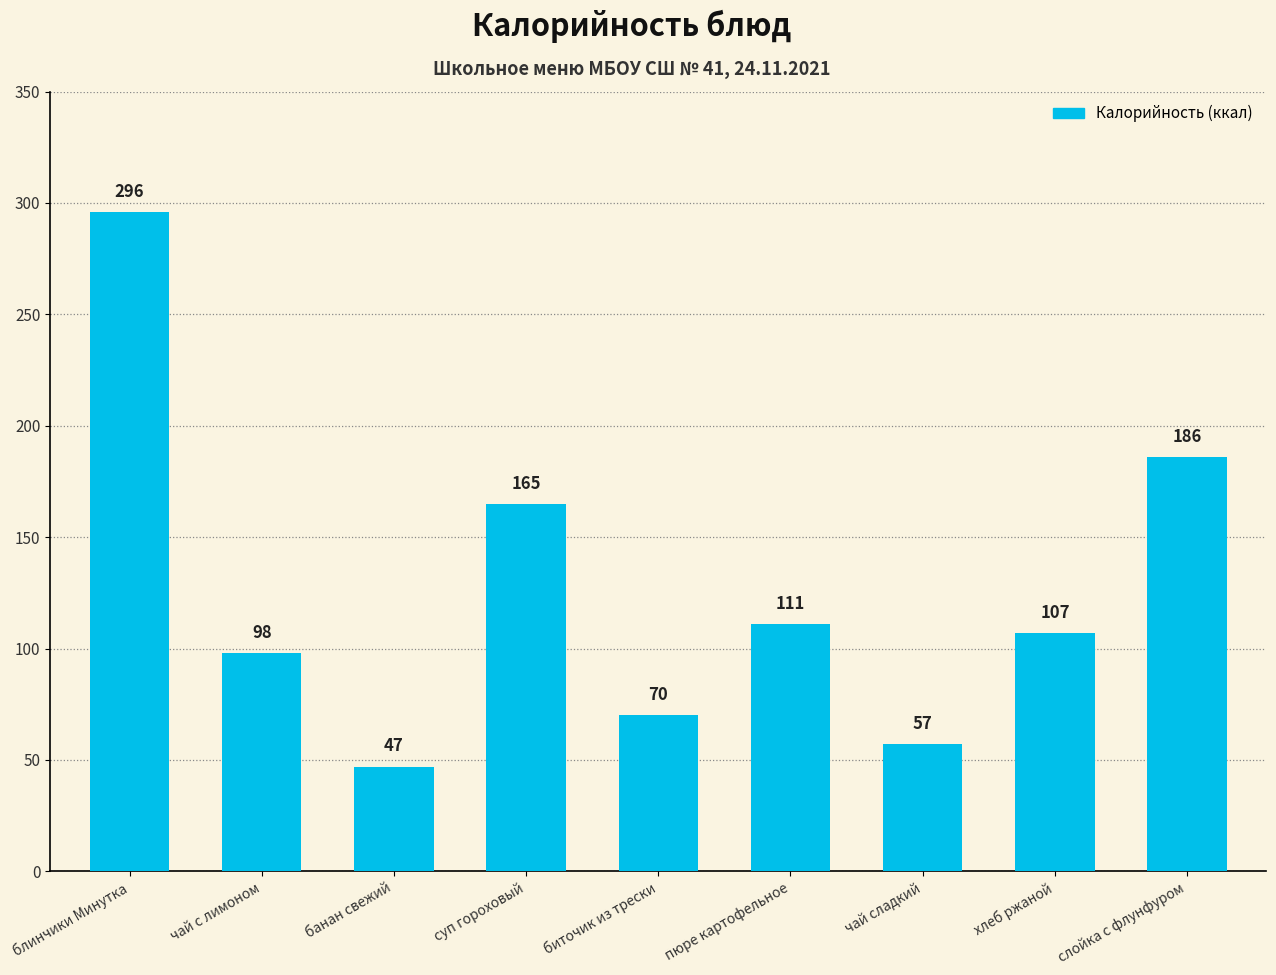

How many values are below 107?

4